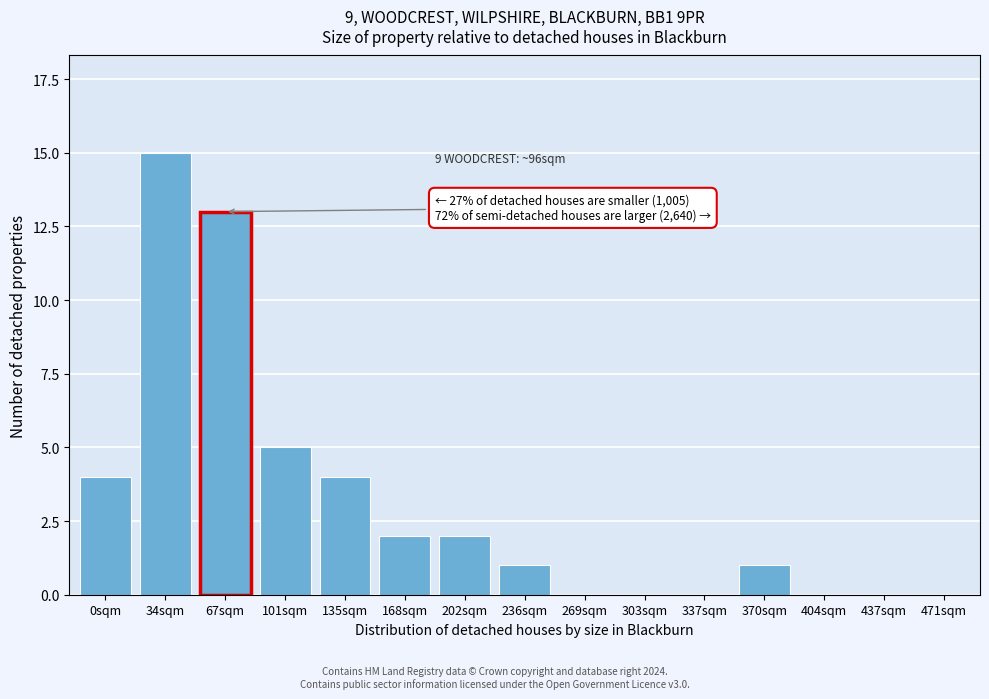

Reading right to left, what are all the values shown in this chart?

471sqm=0	437sqm=0	404sqm=0	370sqm=1	337sqm=0	303sqm=0	269sqm=0	236sqm=1	202sqm=2	168sqm=2	135sqm=4	101sqm=5	67sqm=13	34sqm=15	0sqm=4